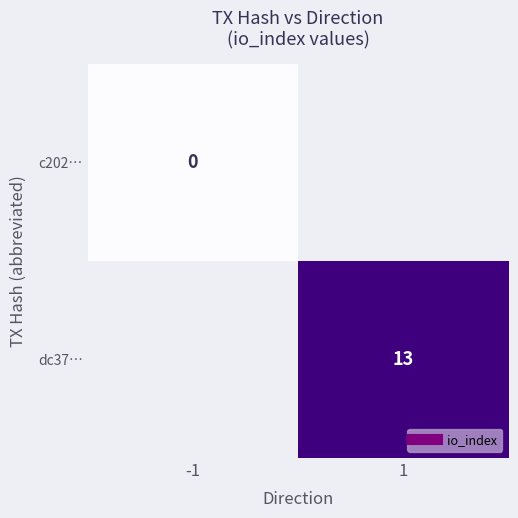

The value of dc37… at 1 is 23.0. True or false?

False